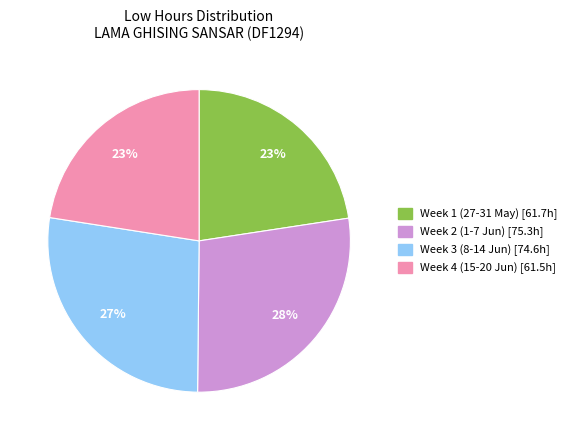

Count the number of slices in the pie.

4